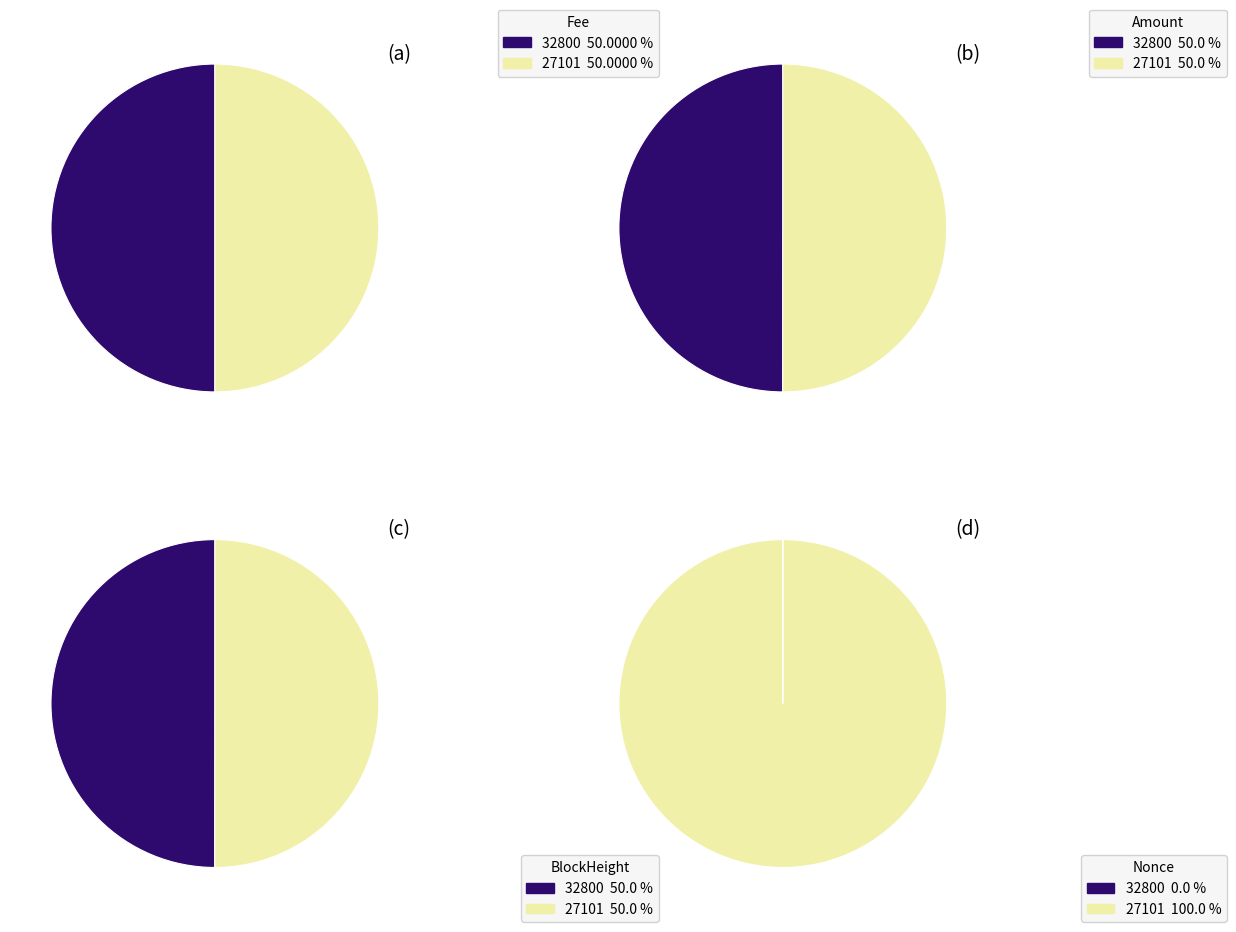

Is it true that 27101 is 100% of the pie?

True